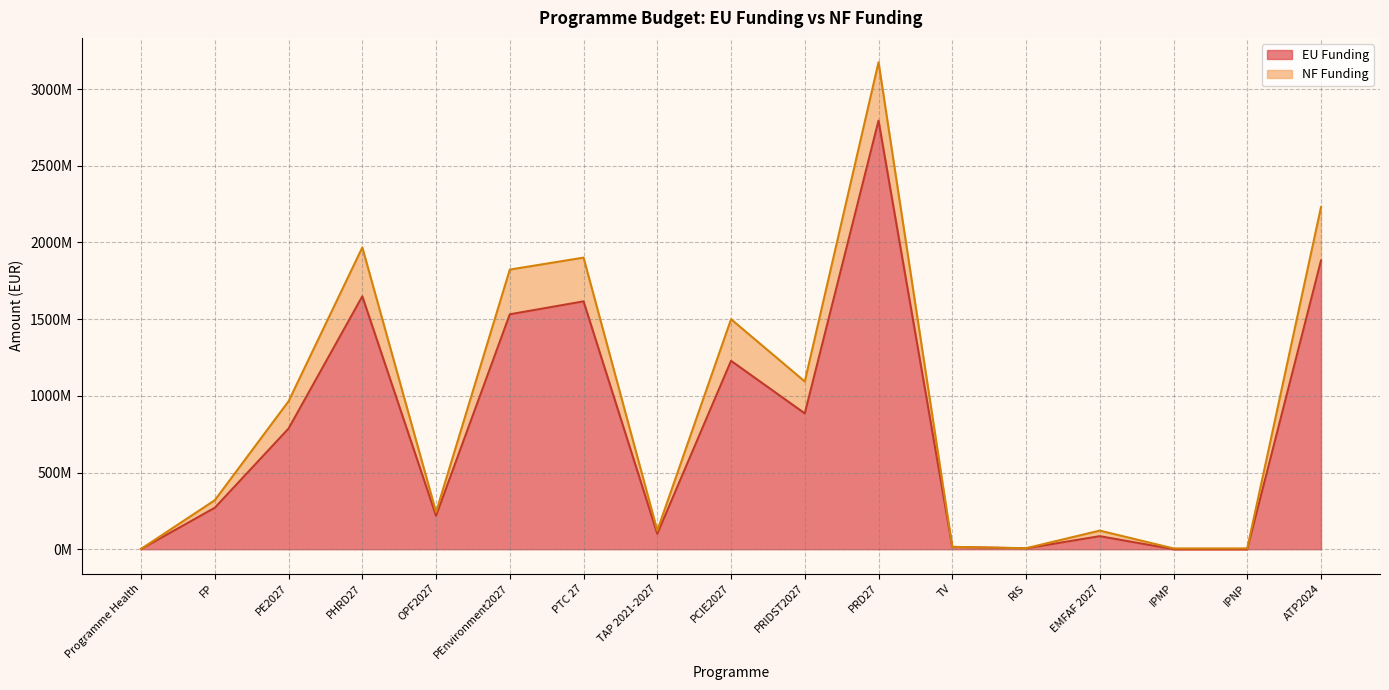

True or false: the data has more than 1 interior local peaks.

True